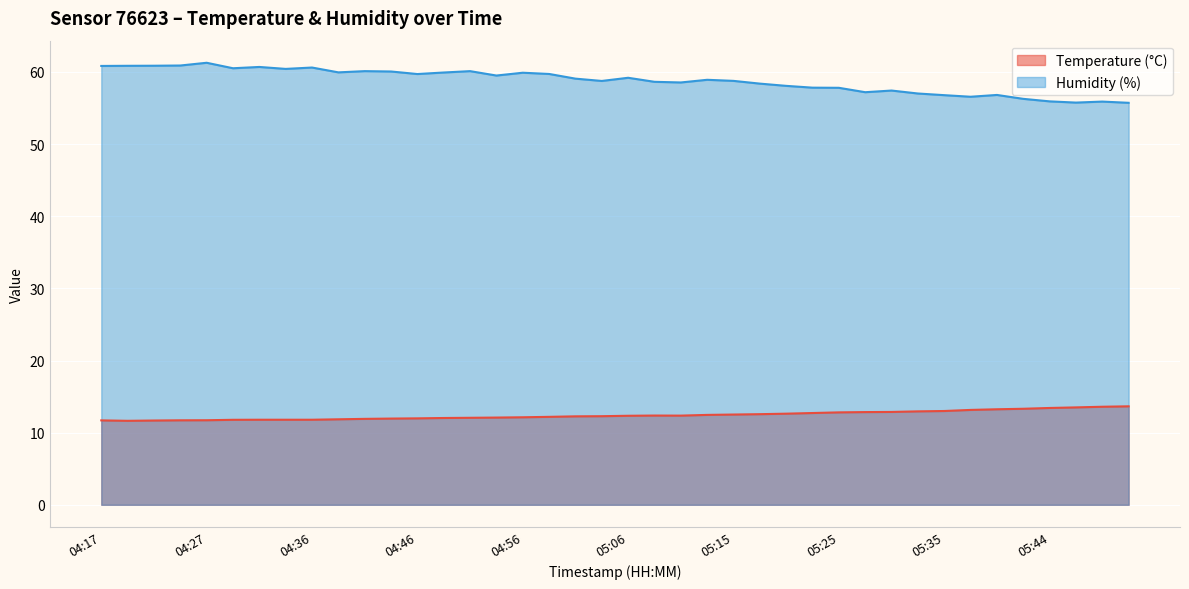

The value of Humidity (%) at 05:18 is 80.1. True or false?

False